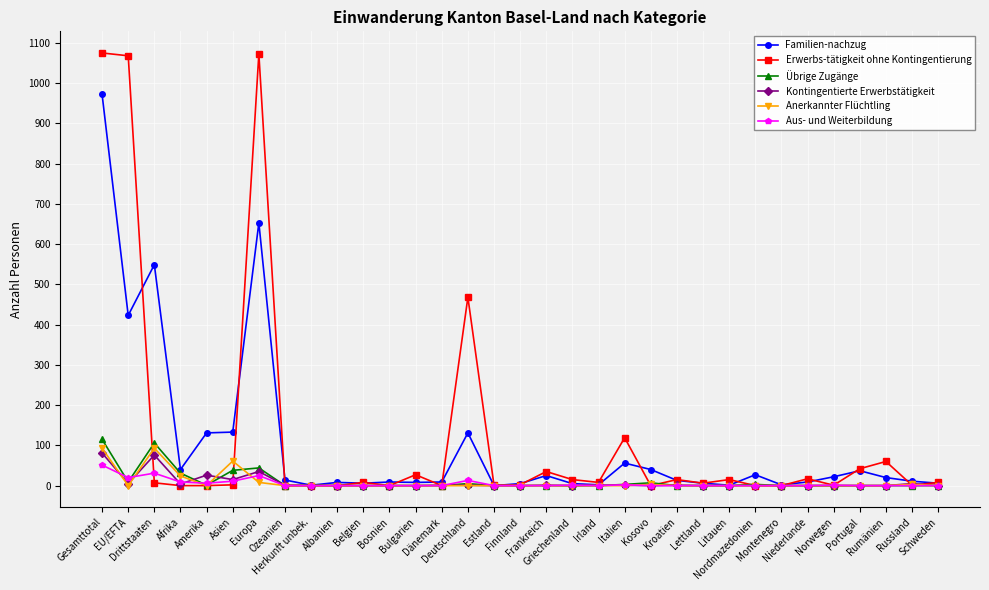

Which series has the largest range (max minus min)?

Erwerbs-tätigkeit ohne Kontingentierung